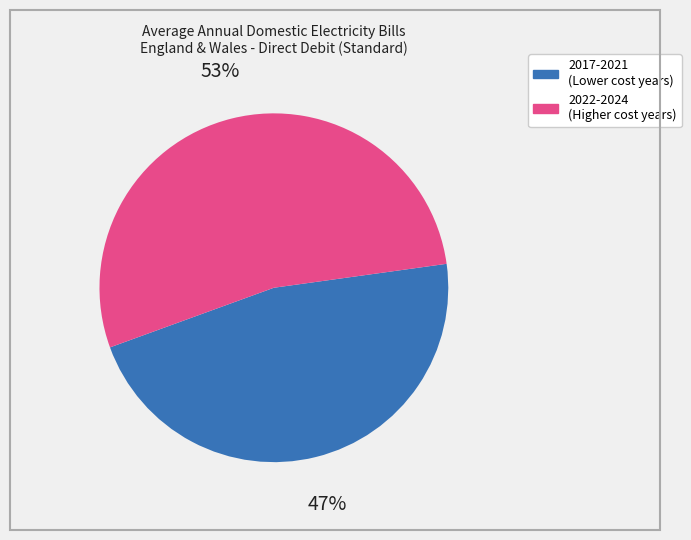

Is there any slice that represents more than half of the pie?

Yes